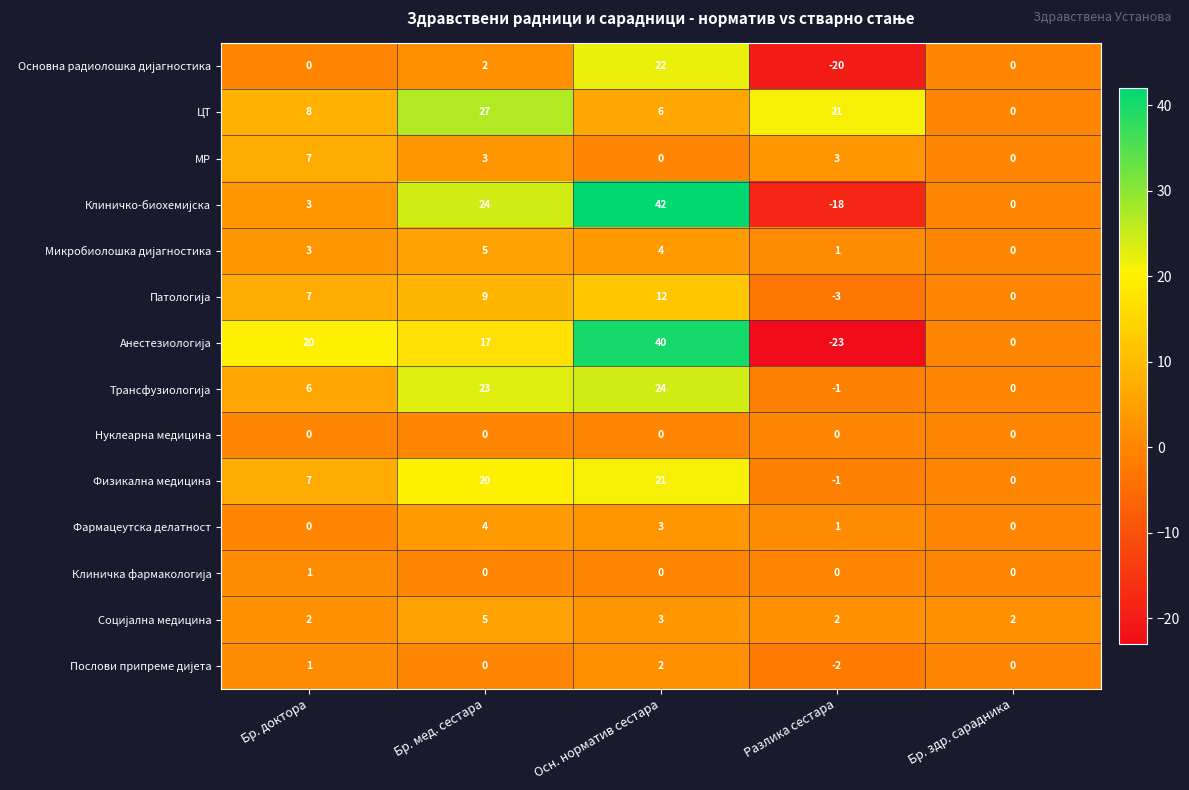

List the labels in order of Физикална медицина value, largest first.

Осн. норматив сестара, Бр. мед. сестара, Бр. доктора, Бр. здр. сарадника, Разлика сестара